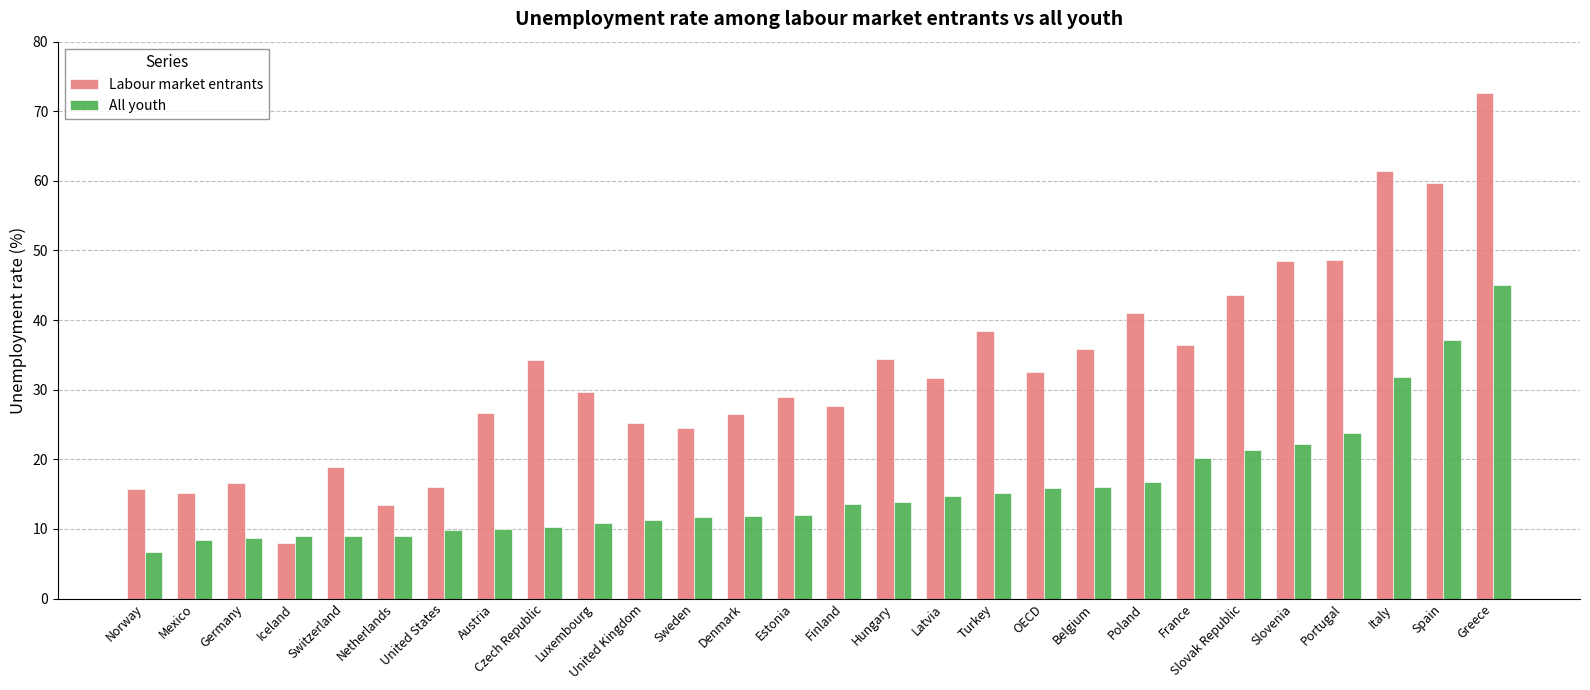

What is the difference between the All youth values at Netherlands and Denmark?

2.9